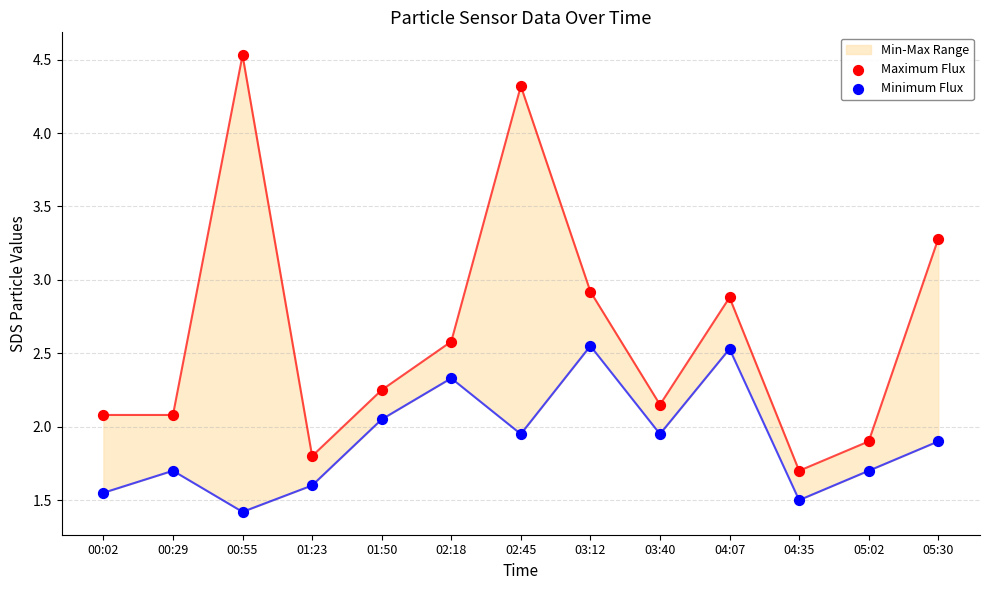

At how many categories does at least one series exceed 1?

13